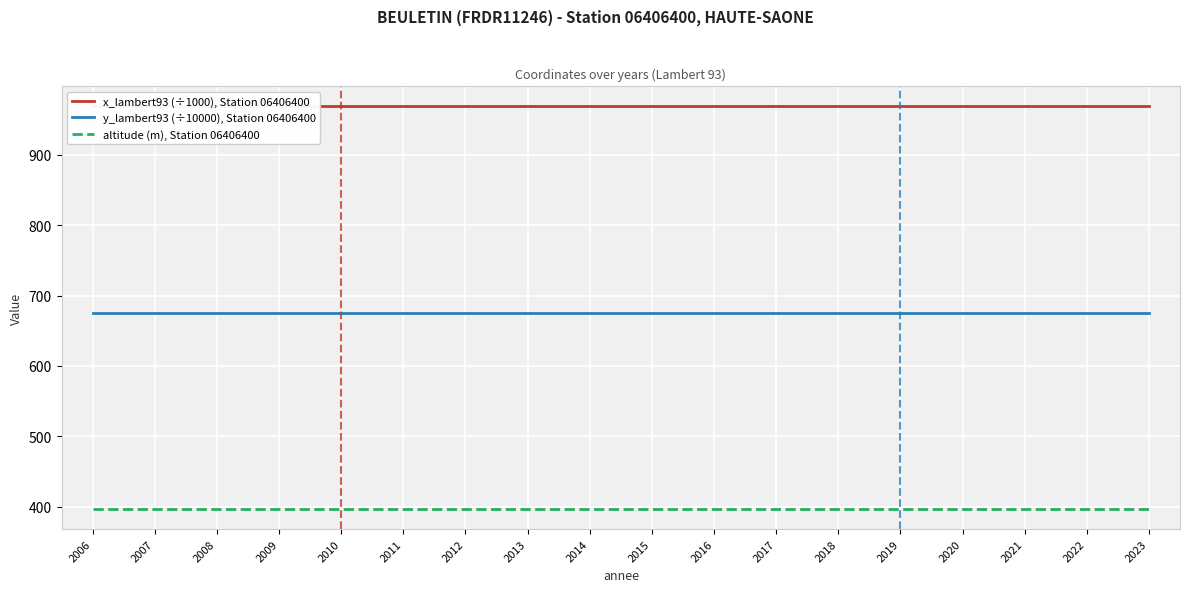

At which label does altitude (m), Station 06406400 reach its minimum?

2006